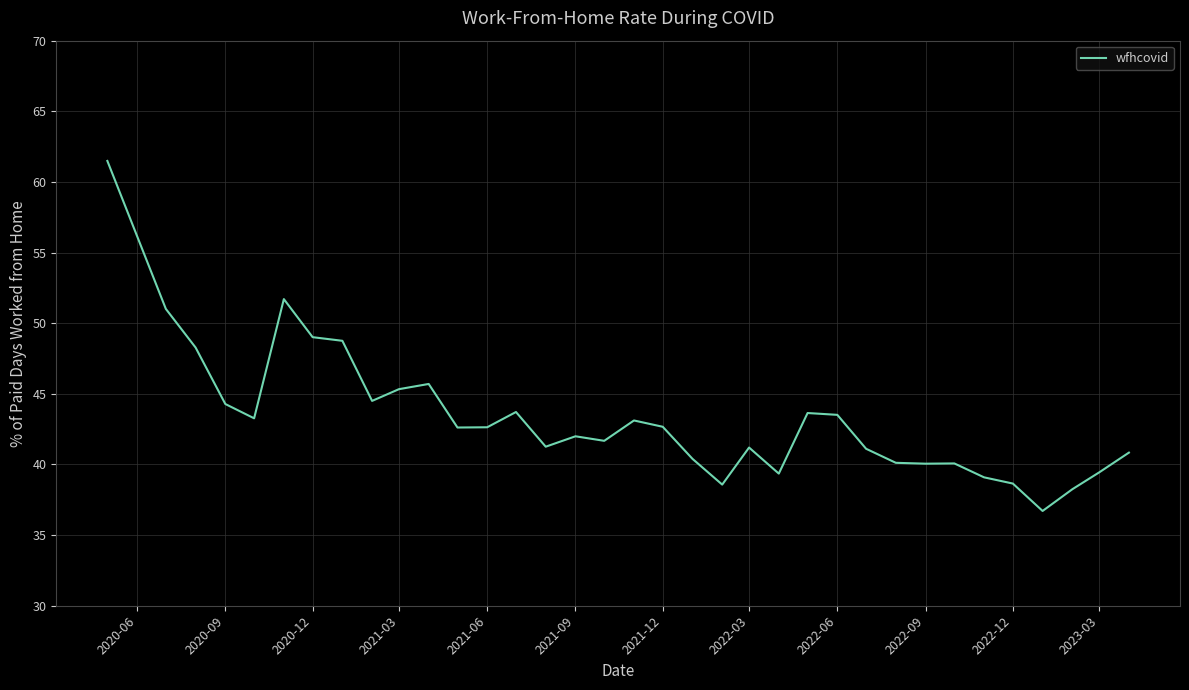

What is the difference between the maximum and minimum values?

24.8